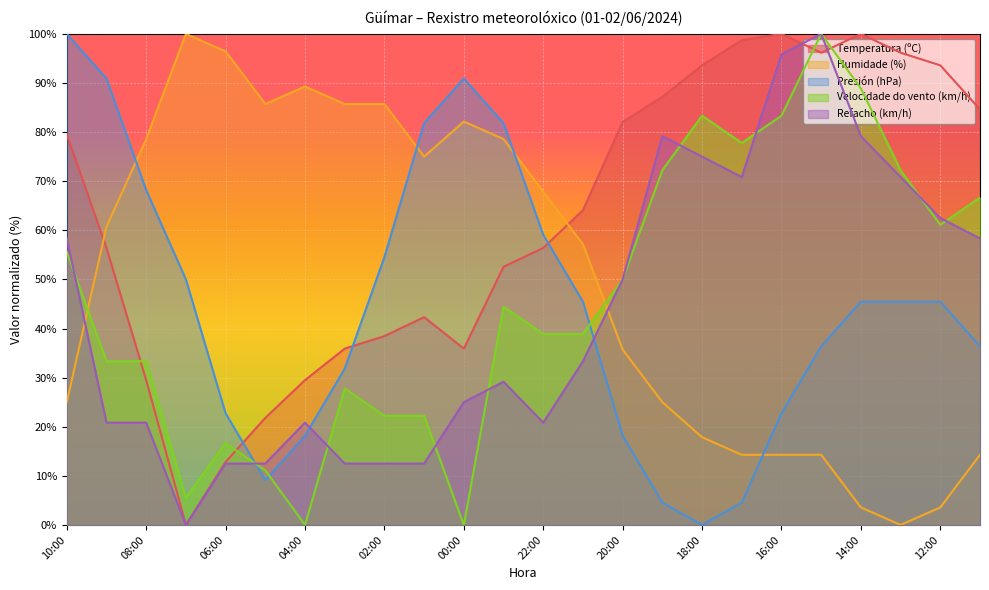

At which label does Temperatura (ºC) first exceed 64?

10:00